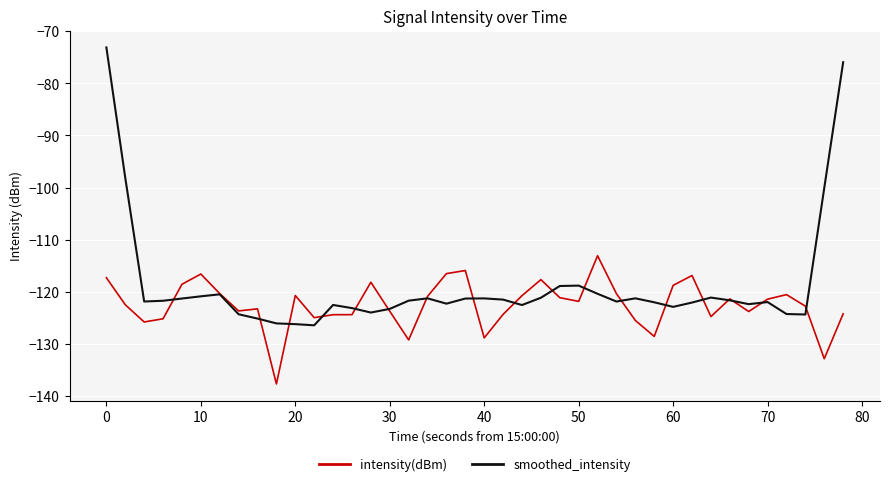

Which series has the largest total across all categories?

smoothed_intensity